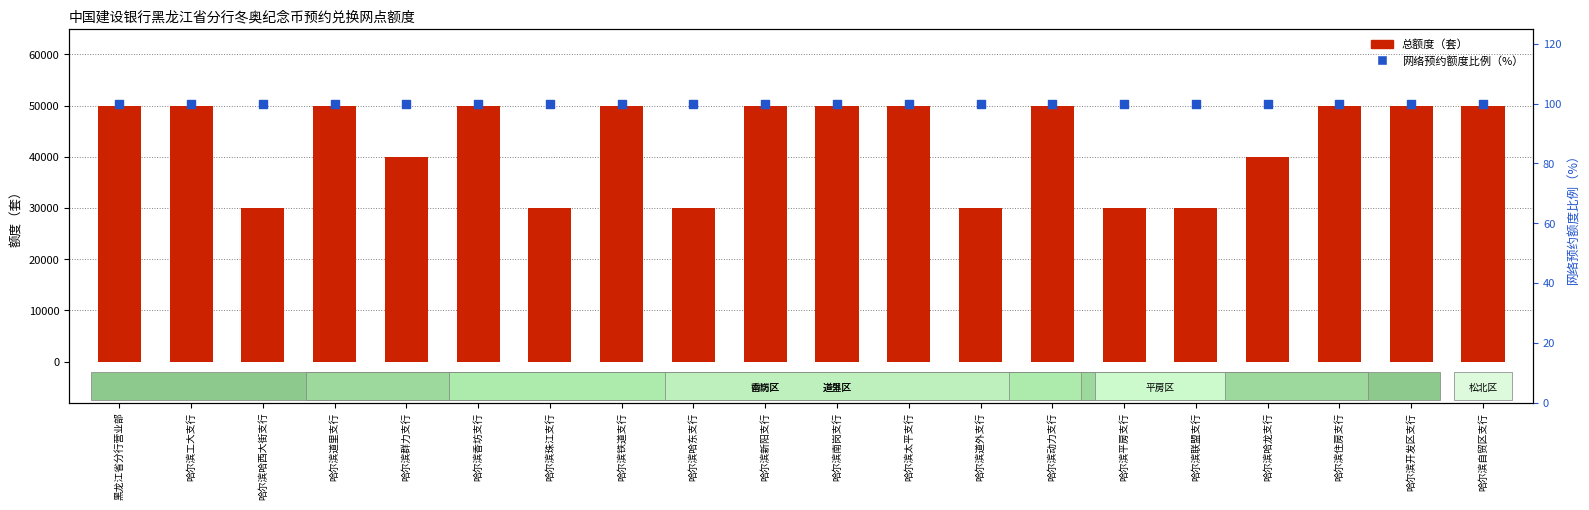

Is the value of 总额度（套） at 哈尔滨哈西大街支行 greater than the value of 网络预约额度比例（%） at 哈尔滨香坊支行?

Yes